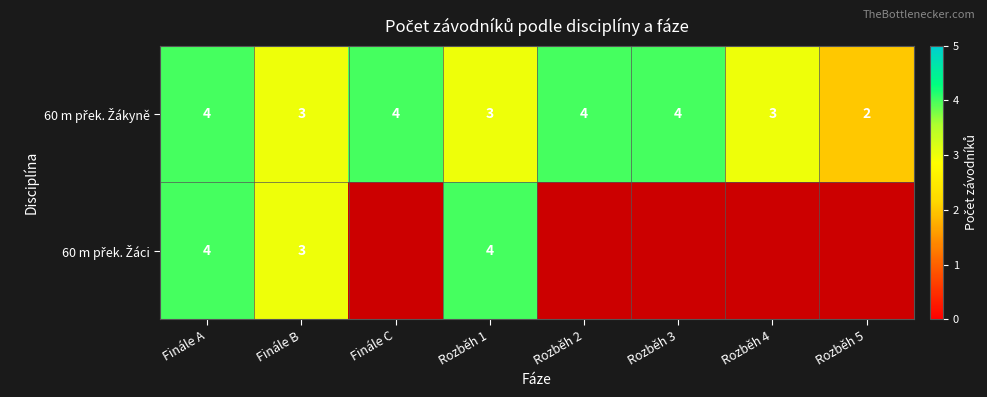

What is the sum of all 60 m přek. Žákyně values?

27.0